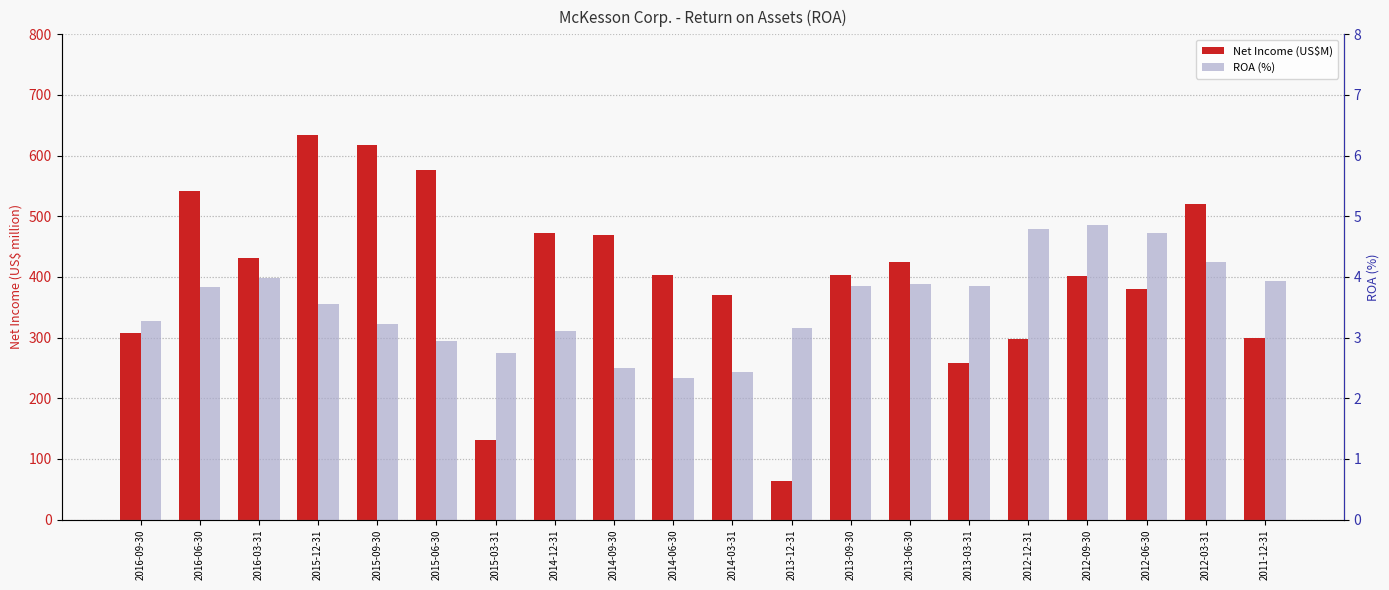

How many bars are there in each group?

2